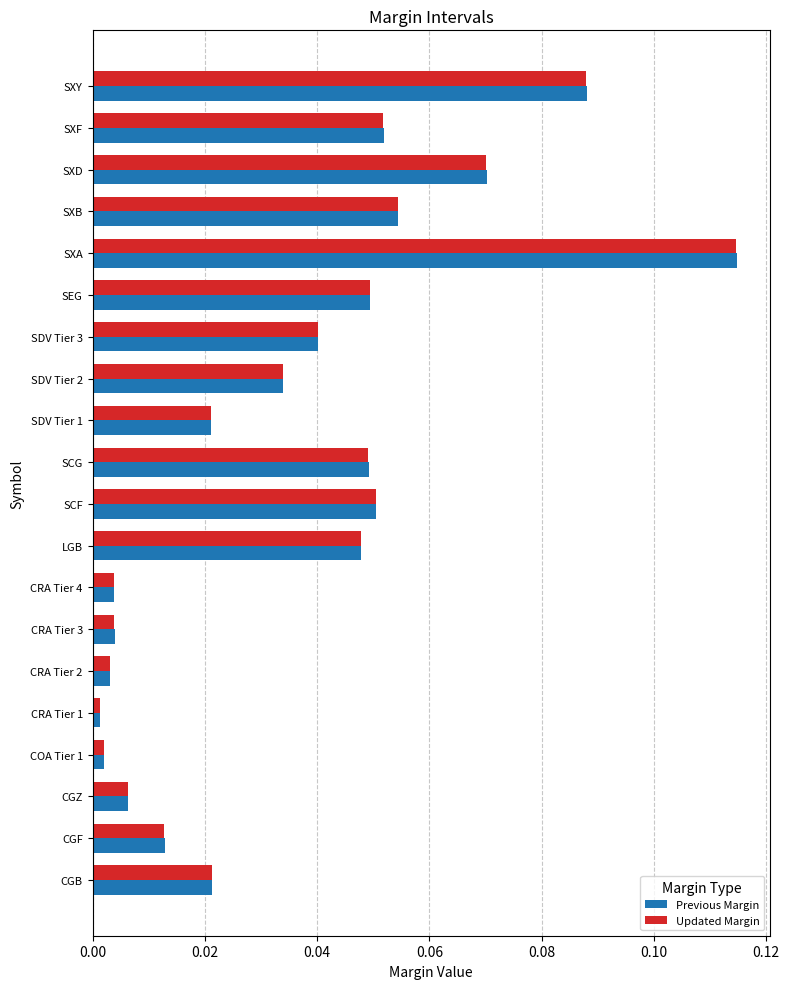

How many series are shown in this chart?

2